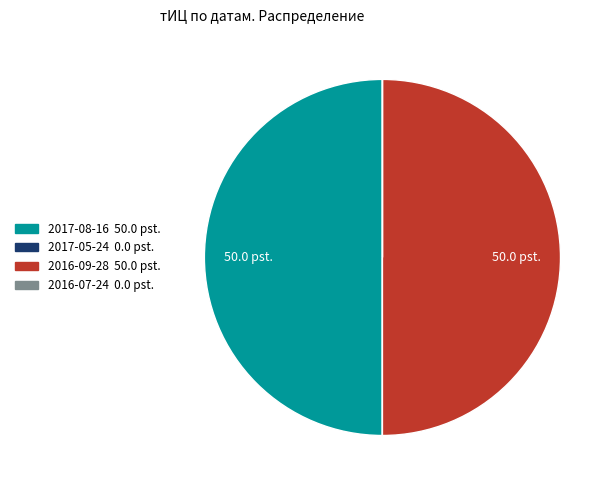

Is it true that 2016-09-28 is 50% of the pie?

True